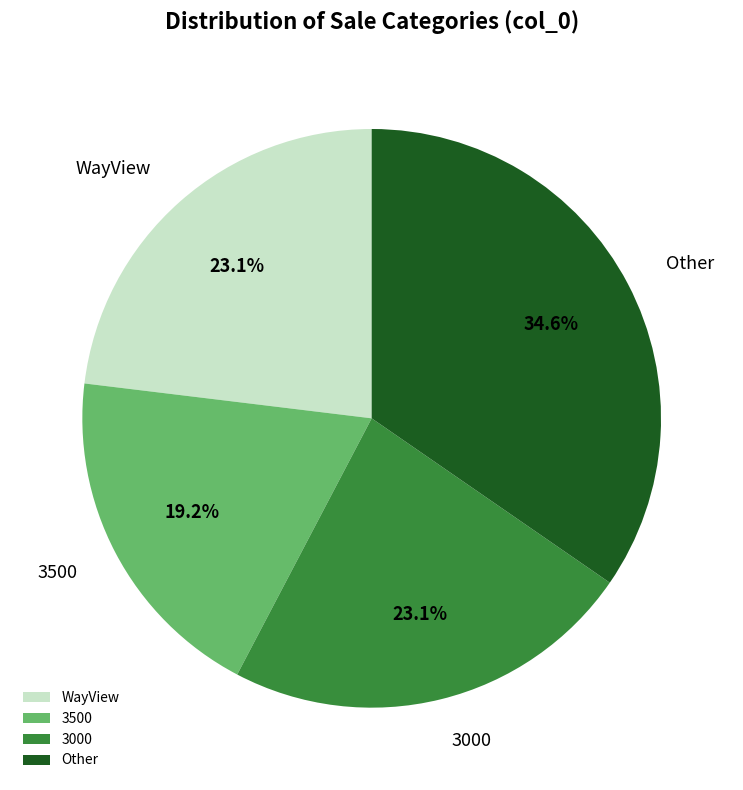

What is the largest slice in the pie chart?

Other